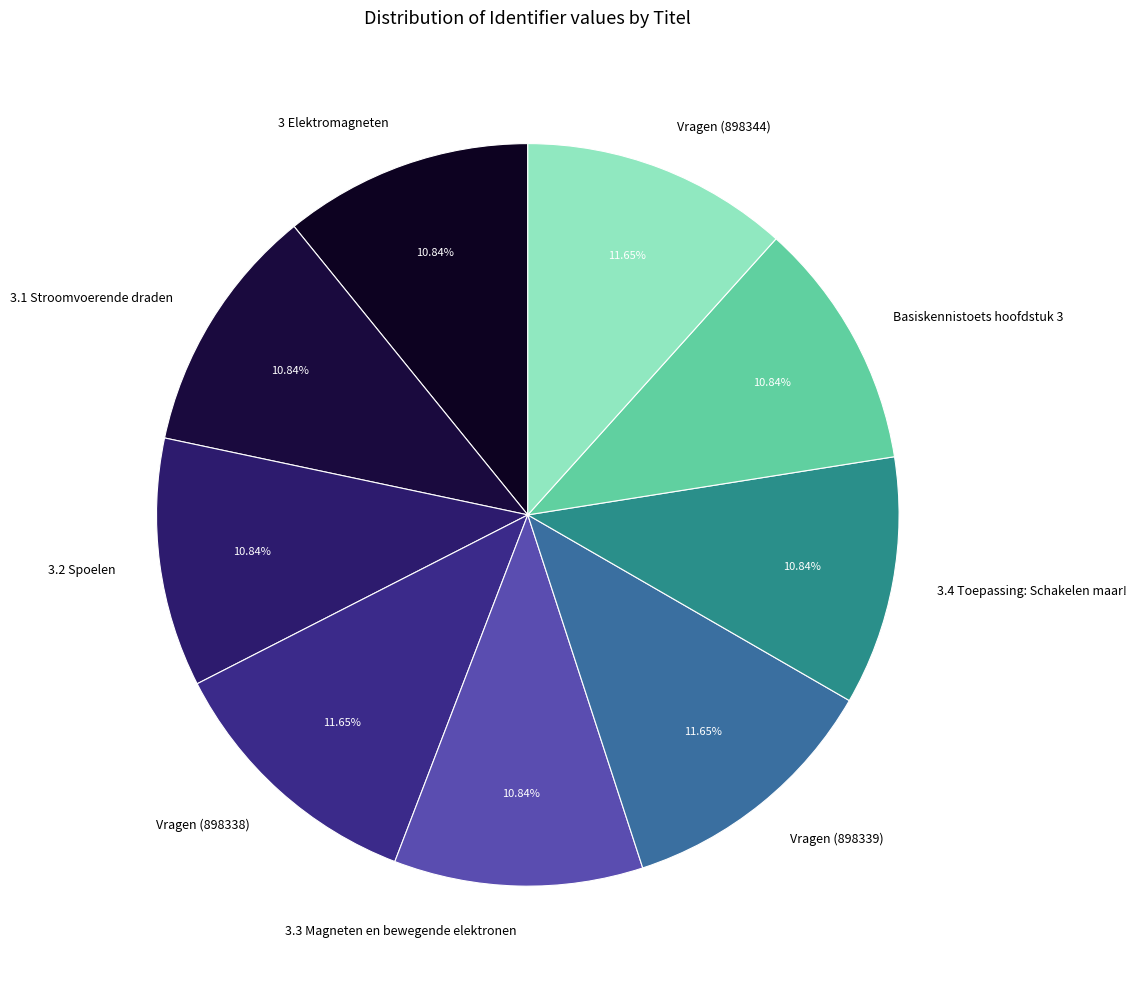

To the nearest percent, what portion does Basiskennistoets hoofdstuk 3 represent?

11%